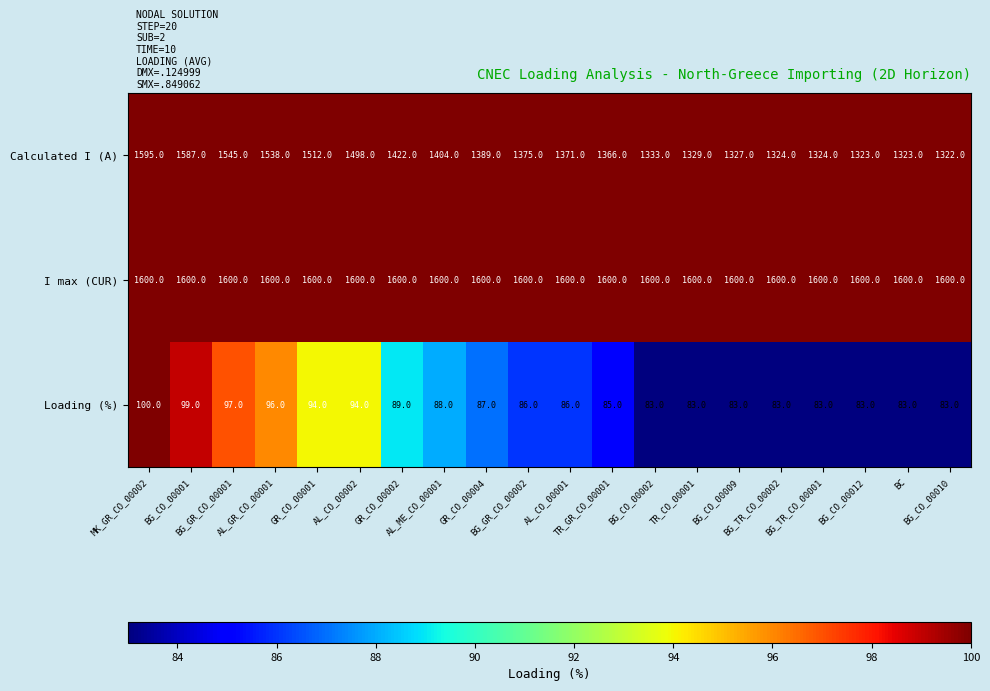

What is the difference between the highest and lowest values at AL_ME_CO_00001?

1512